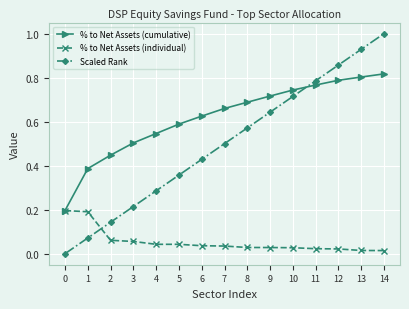

True or false: Scaled Rank has a value of 0.0 at 0.

True